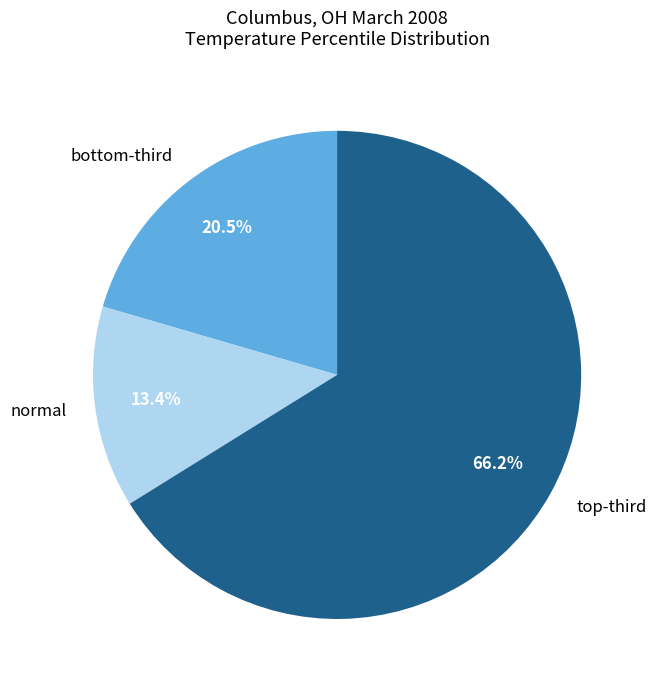

To the nearest percent, what is the average slice percentage?

33%